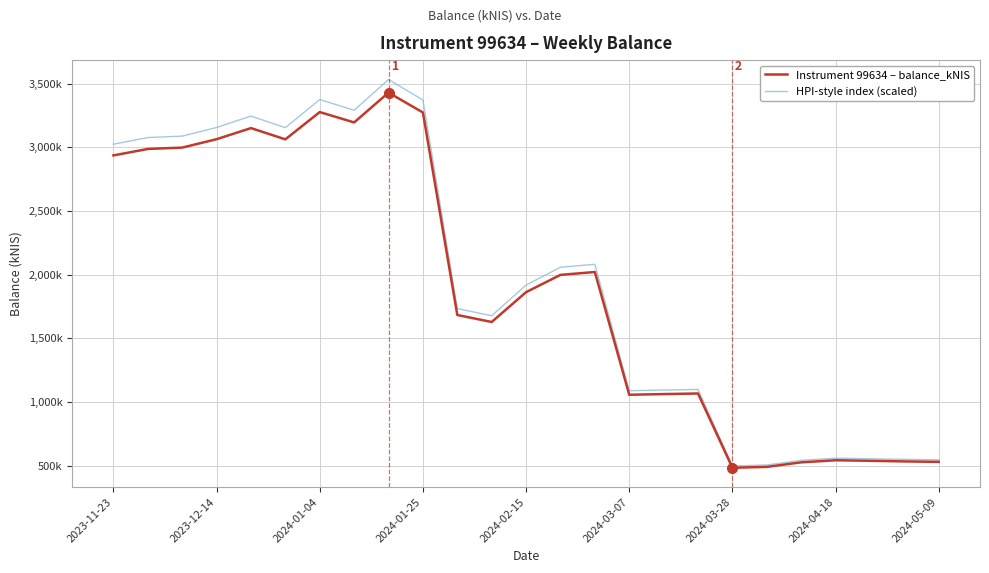

Does the chart display data point markers on the line(s)?

No